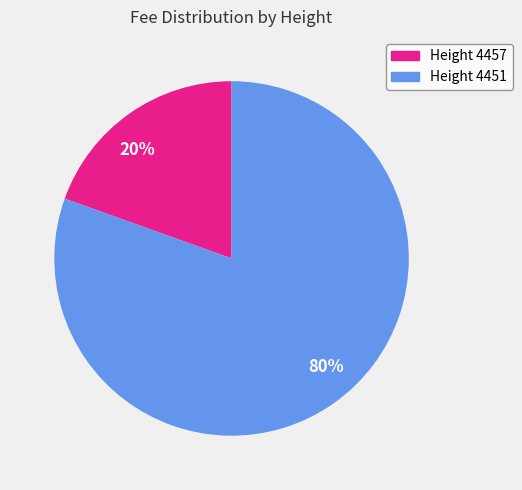

How many slices are in this pie chart?

2